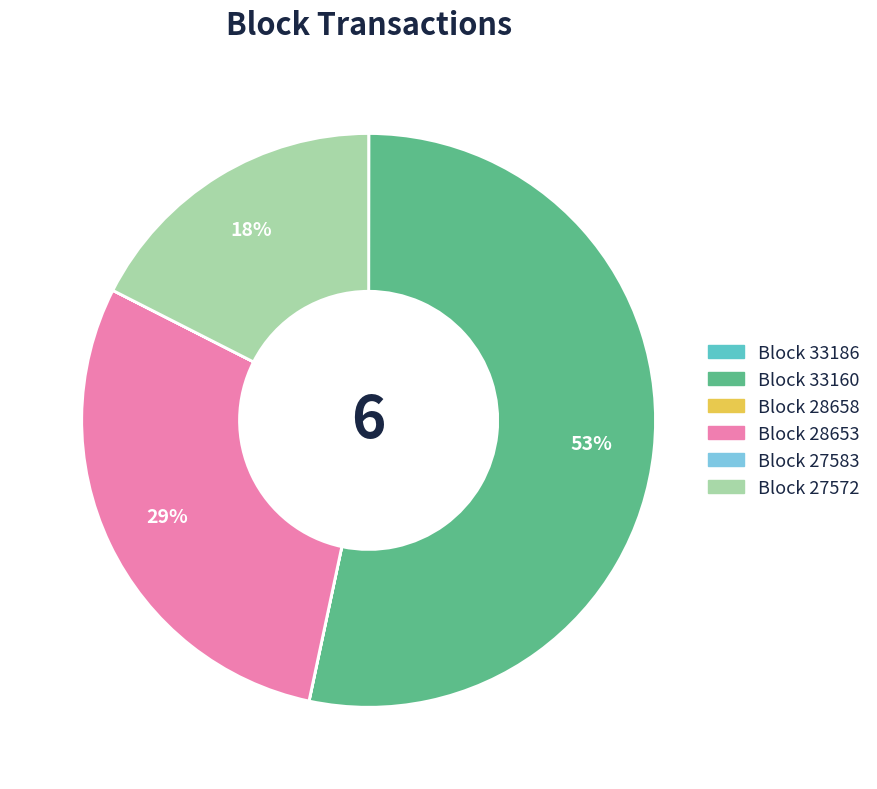

To the nearest percent, what is the difference between the largest and smallest slice percentages?

53%